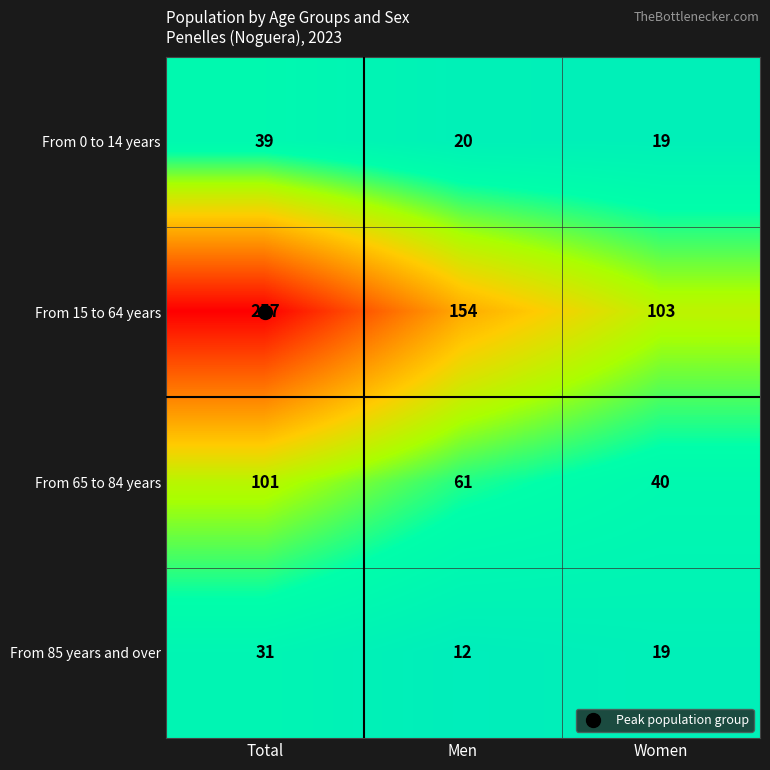

The From 85 years and over series shows 17 at Men. True or false?

False